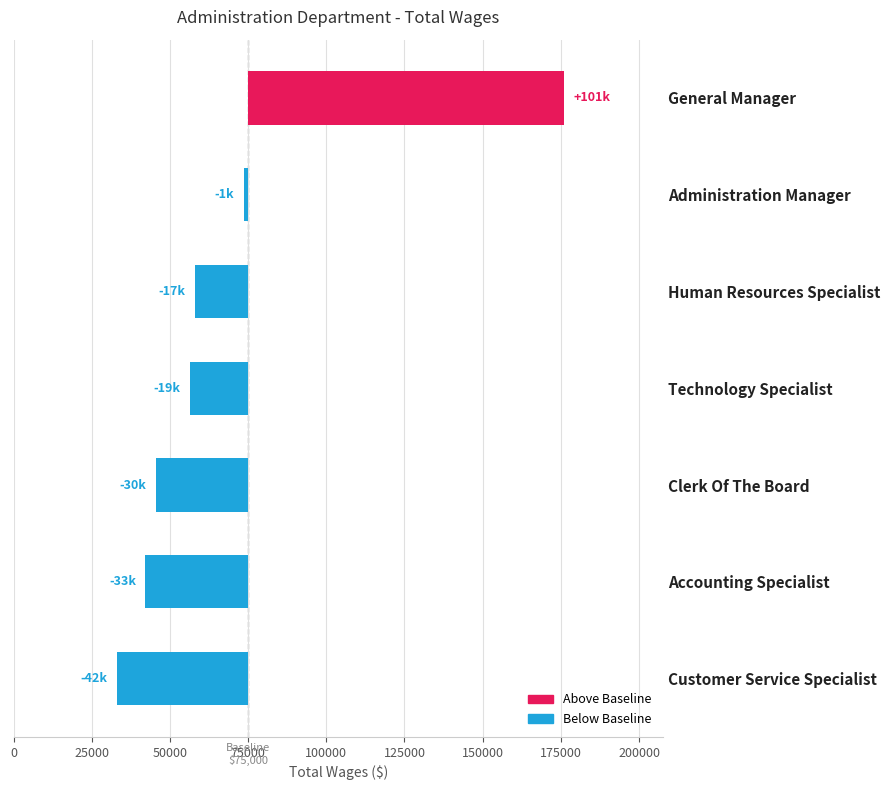

What is the difference between the maximum and minimum values?

142911